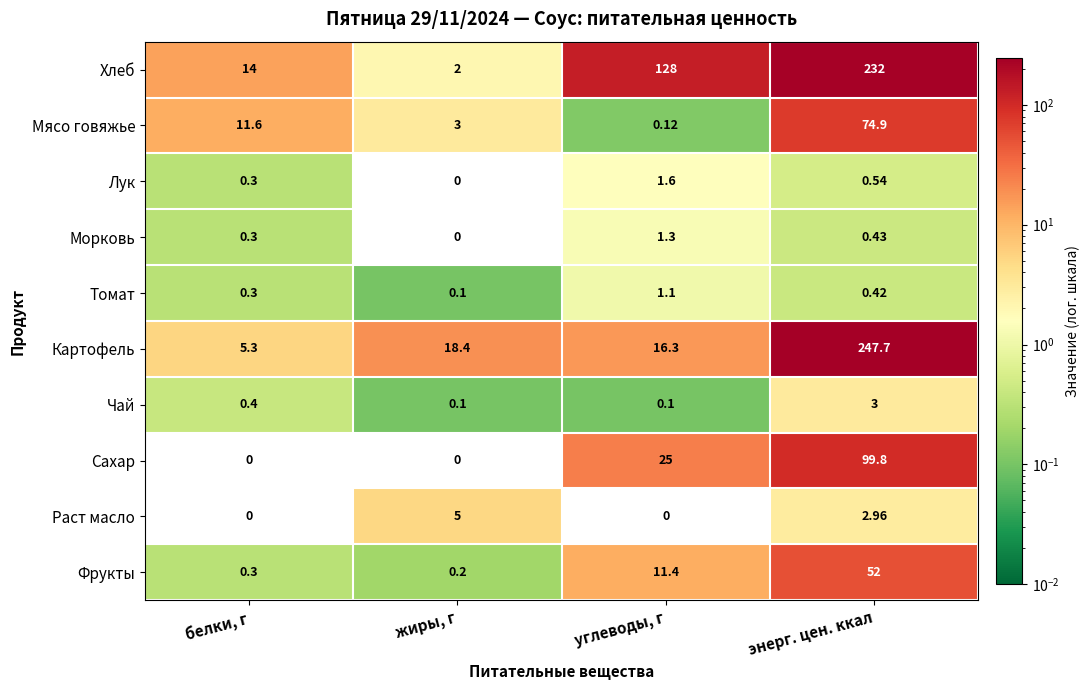

Which series has the largest range (max minus min)?

Картофель